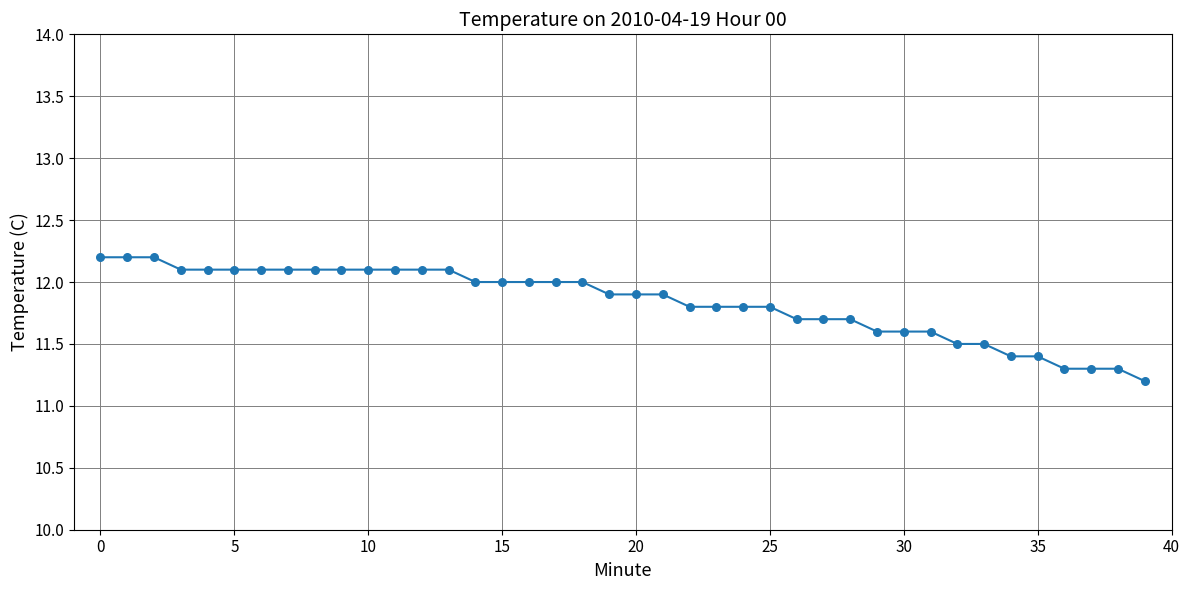

What is the minimum value shown in the chart?

11.2